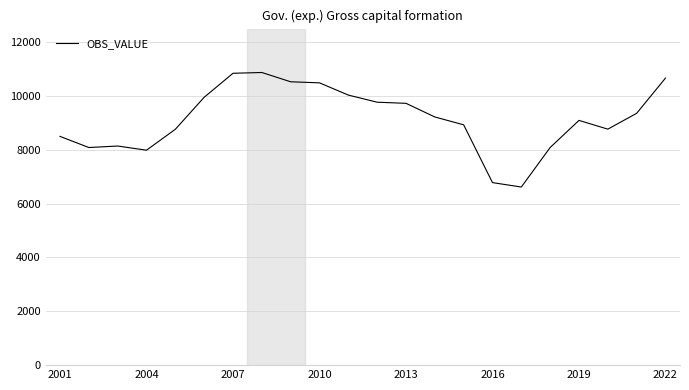

What is the difference between the maximum and minimum values?

4253.1